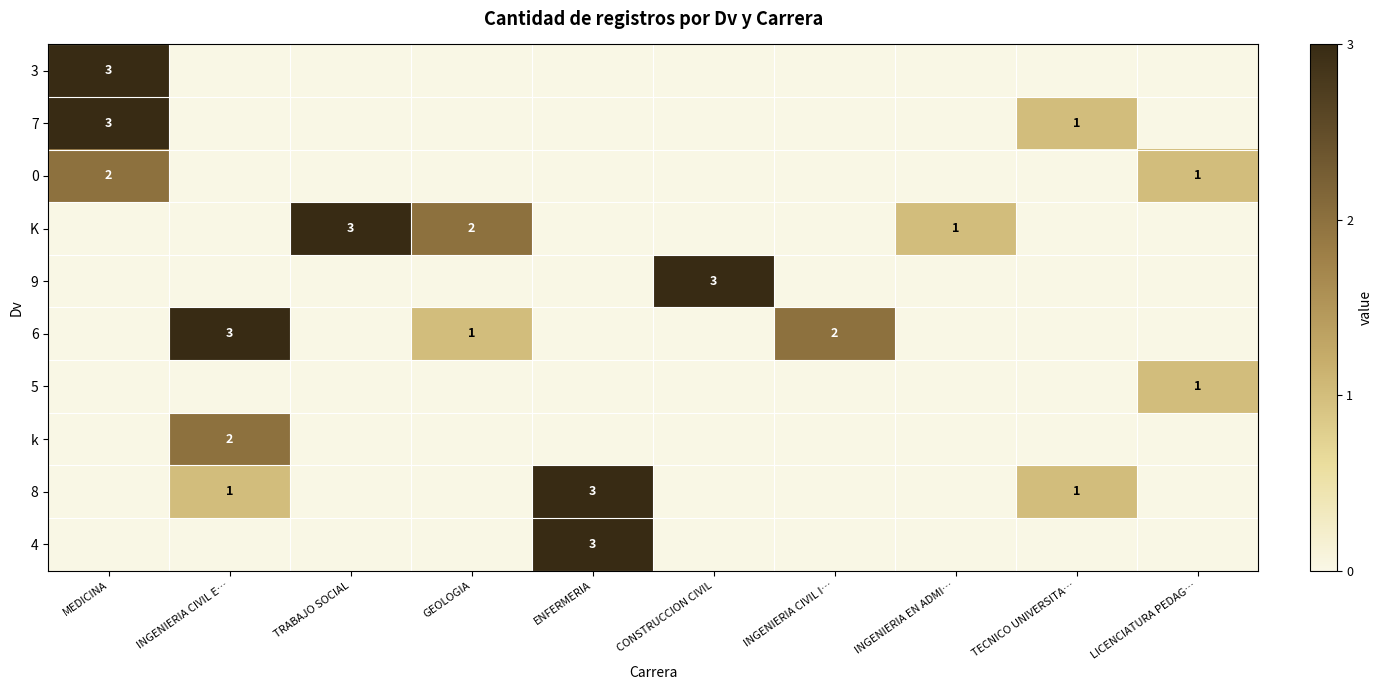

The value of 0 at MEDICINA is 2. True or false?

True